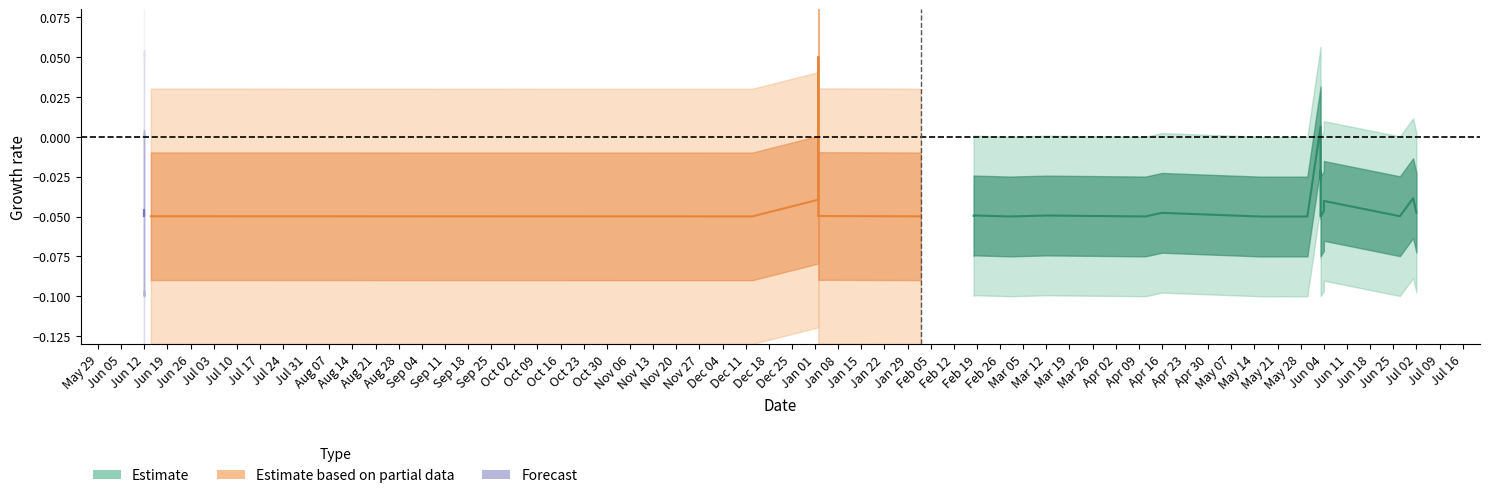

Which has a higher value, Jun 26 or Jul 24?

Jun 26